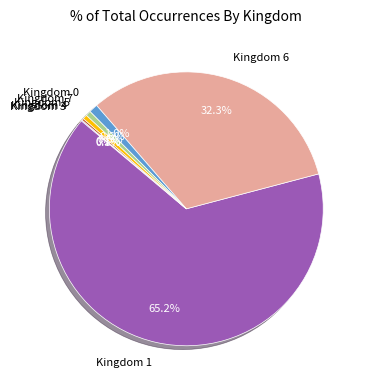

Is there a majority slice in this chart?

Yes